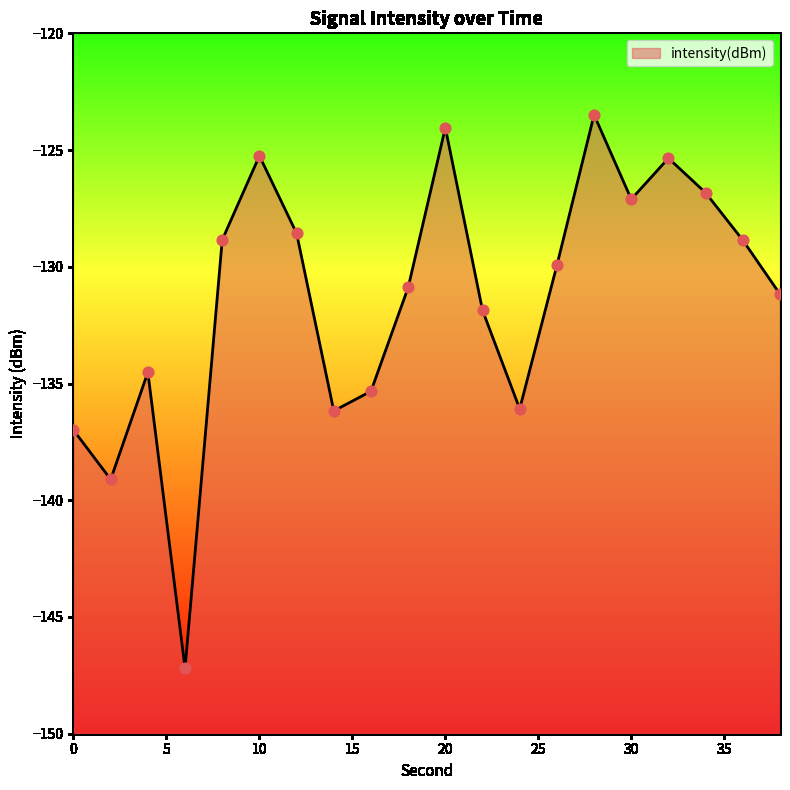

Between 6 and 18, which is larger?

18